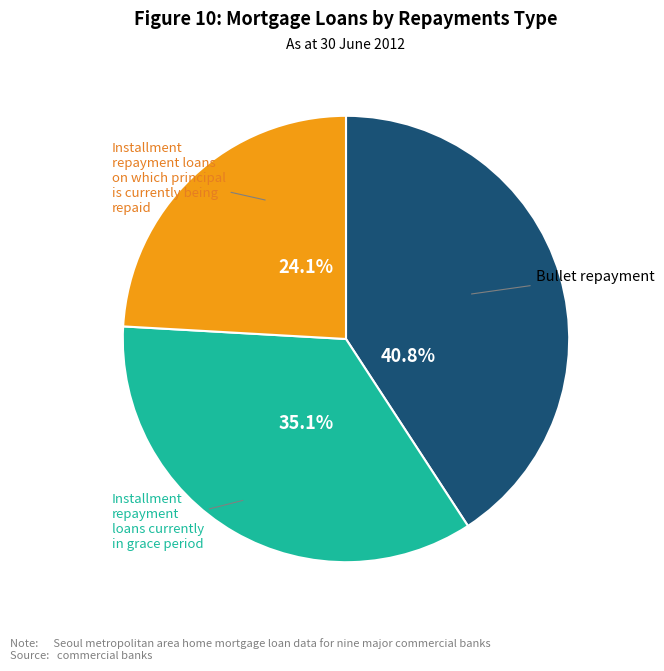

What portion of the pie excludes Installment repayment loans on which principal is currently being repaid?

75.9%